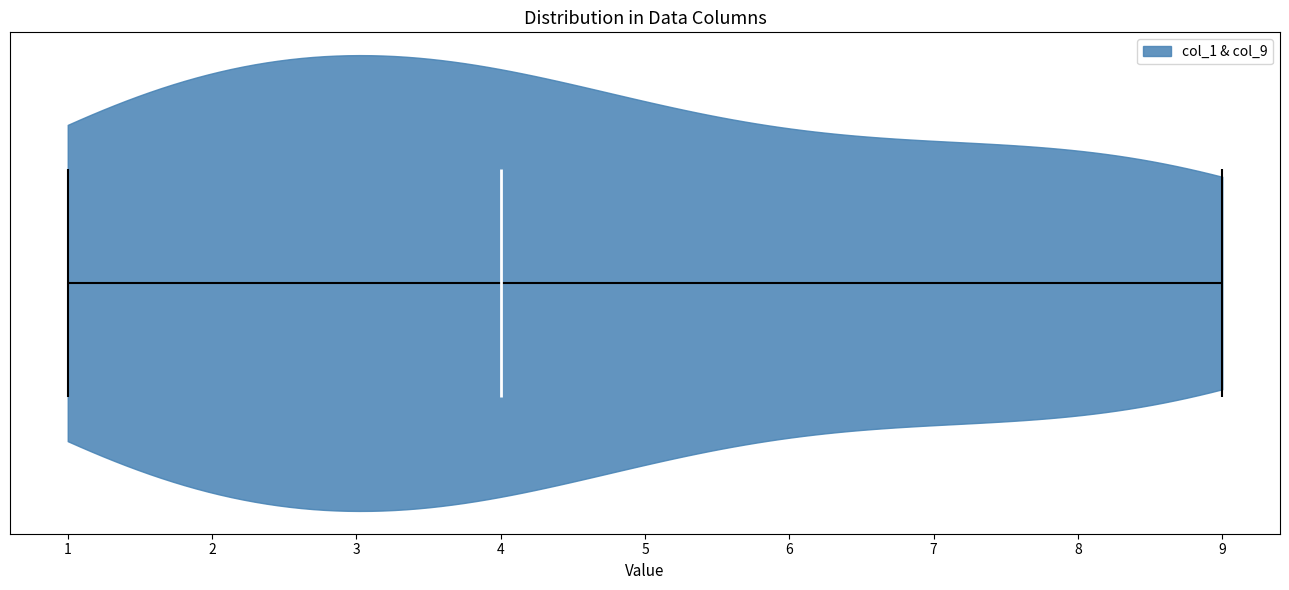

Read this violin plot against the x-axis: where its median line is, and the lowest and highest points the violin reaches. The values are not printed on the chart, so give them approximately, as read against the axis.

median line 4, lowest point 1, highest point 9